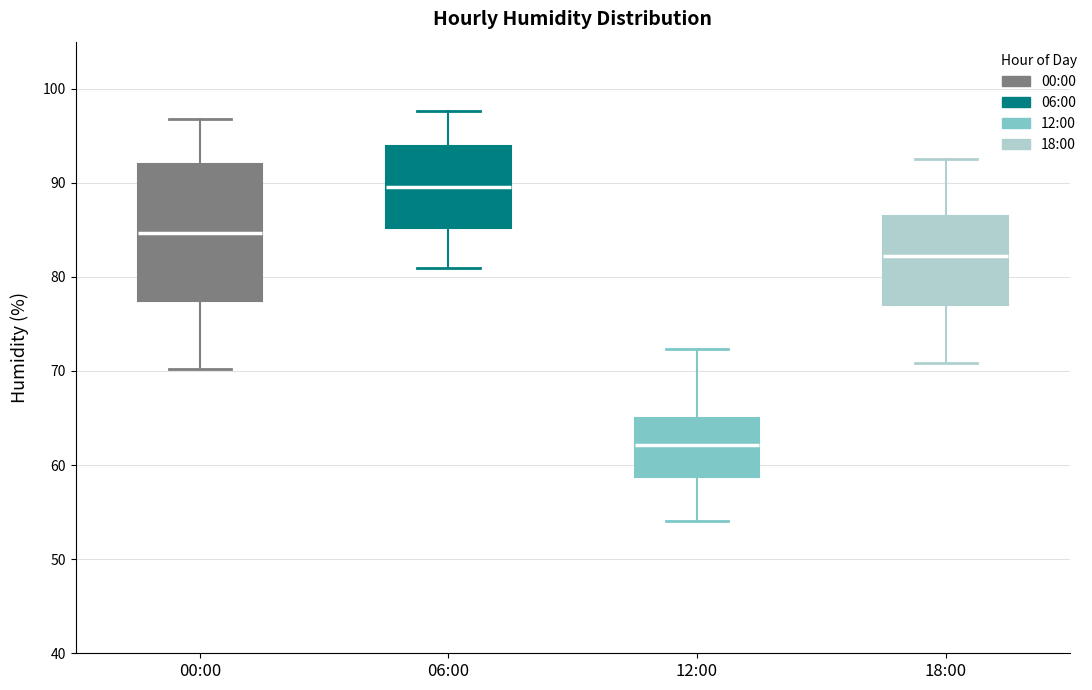

Reading left to right, transcribe this box plot: for each box, give where its median line is, the range the box spans, and where its two whiskers end, as read against the y-axis. The values are not printed on the chart, so give them approximately, as read against the axis.

00:00: median 85, box 77 to 92, whiskers 70 to 97
06:00: median 90, box 85 to 94, whiskers 81 to 98
12:00: median 62, box 59 to 65, whiskers 54 to 72
18:00: median 82, box 77 to 86, whiskers 71 to 93